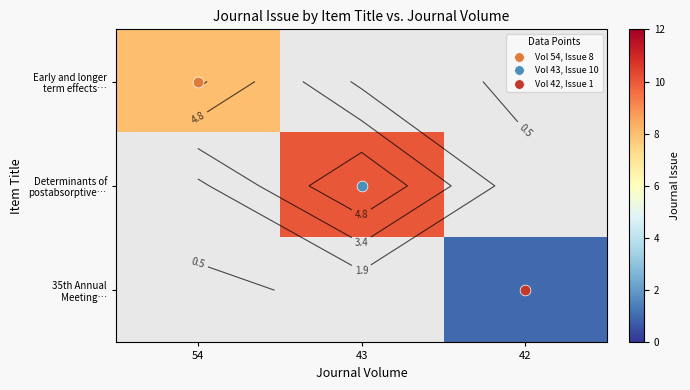

True or false: Determinants of postabsorptive… has a value of 17 at 43.

False